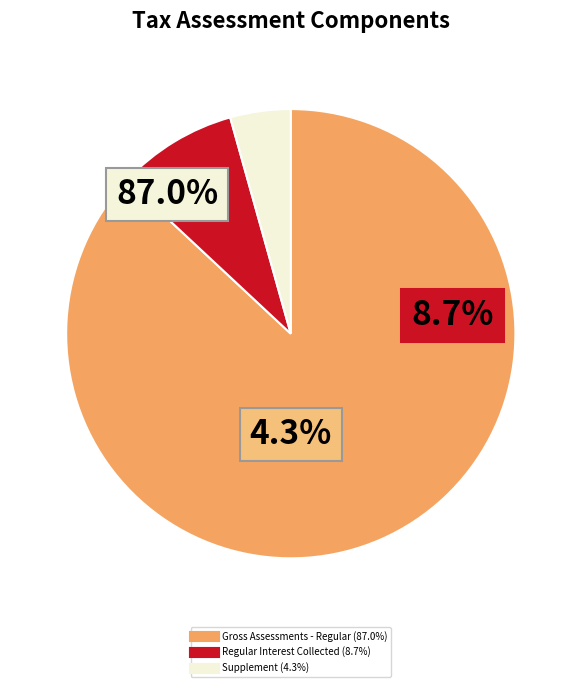

What is the smallest slice in the pie chart?

Supplement